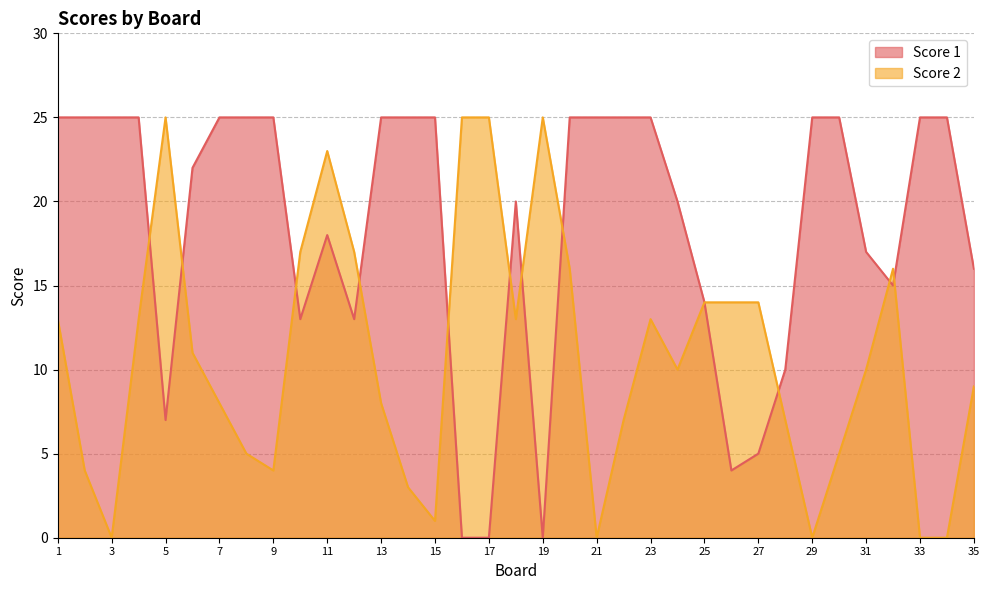

How many interior local valleys does the Score 2 series have?

7